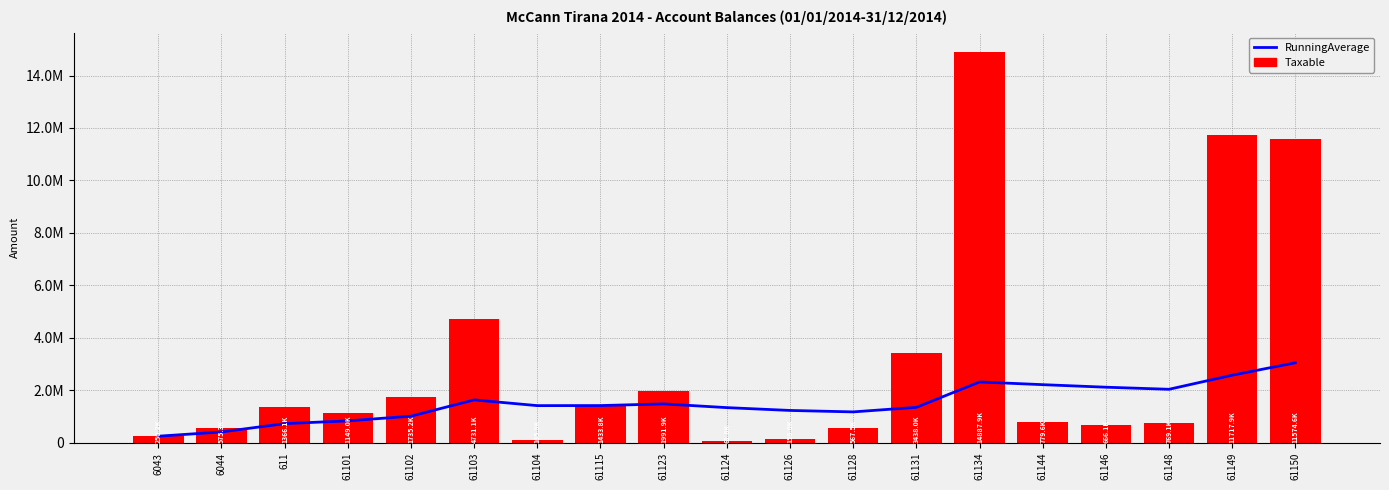

True or false: Taxable has a value of 169301.4 at 6043.

False